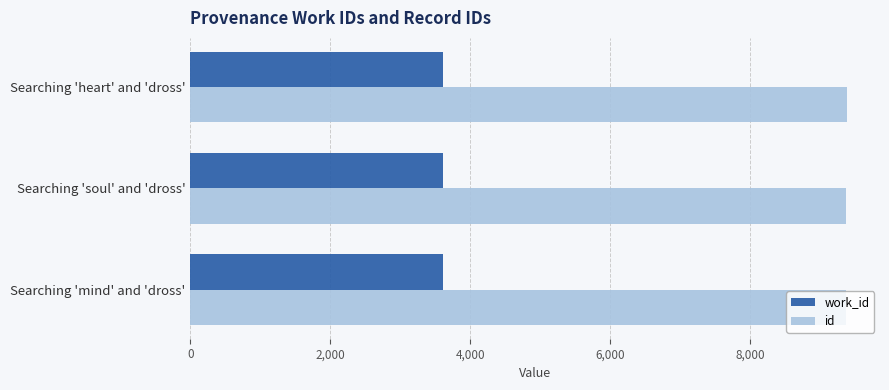

What is the sum of all work_id values?

10834